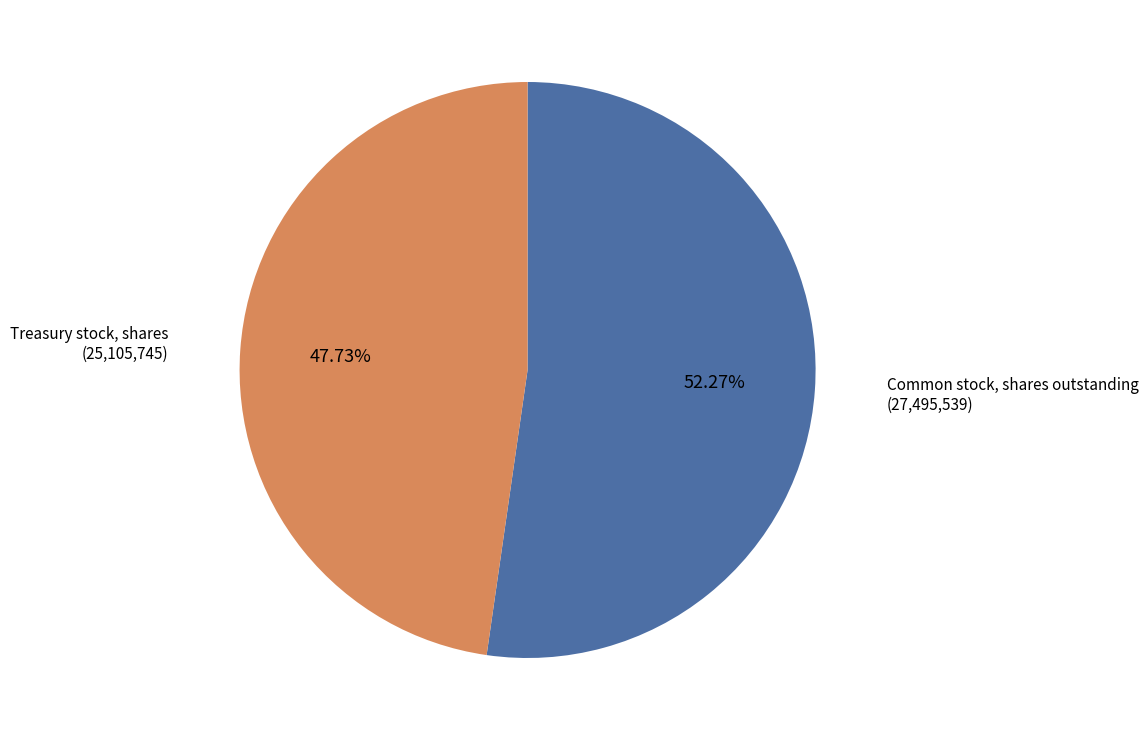

To the nearest percent, what is the difference between the Common stock, shares outstanding and Treasury stock, shares slice percentages?

5%